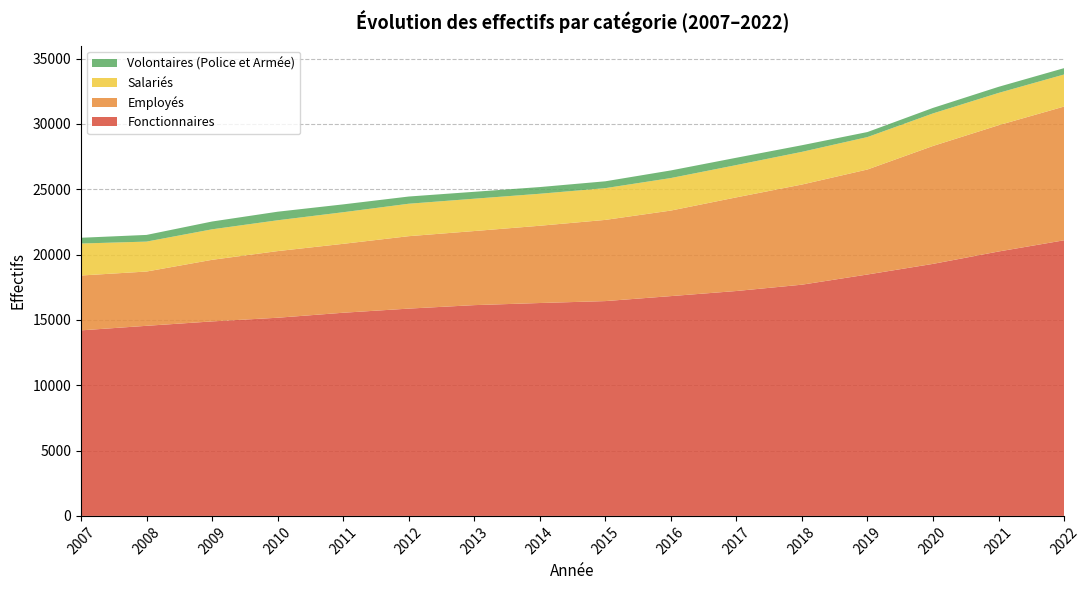

Reading left to right, what are all the values shown in this chart?

Fonctionnaires: 2007=14203	2008=14551	2009=14888	2010=15169	2011=15551	2012=15868	2013=16134	2014=16296	2015=16443	2016=16825	2017=17215	2018=17699	2019=18479	2020=19292	2021=20239	2022=21098
Employés: 2007=4199	2008=4155	2009=4715	2010=5101	2011=5275	2012=5544	2013=5671	2014=5914	2015=6215	2016=6548	2017=7169	2018=7666	2019=8038	2020=9027	2021=9666	2022=10237
Salariés: 2007=2448	2008=2291	2009=2335	2010=2360	2011=2419	2012=2483	2013=2475	2014=2449	2015=2431	2016=2489	2017=2472	2018=2502	2019=2482	2020=2491	2021=2472	2022=2454
Volontaires (Police et Armée): 2007=441	2008=512	2009=597	2010=655	2011=601	2012=552	2013=529	2014=512	2015=524	2016=583	2017=560	2018=507	2019=385	2020=421	2021=467	2022=486